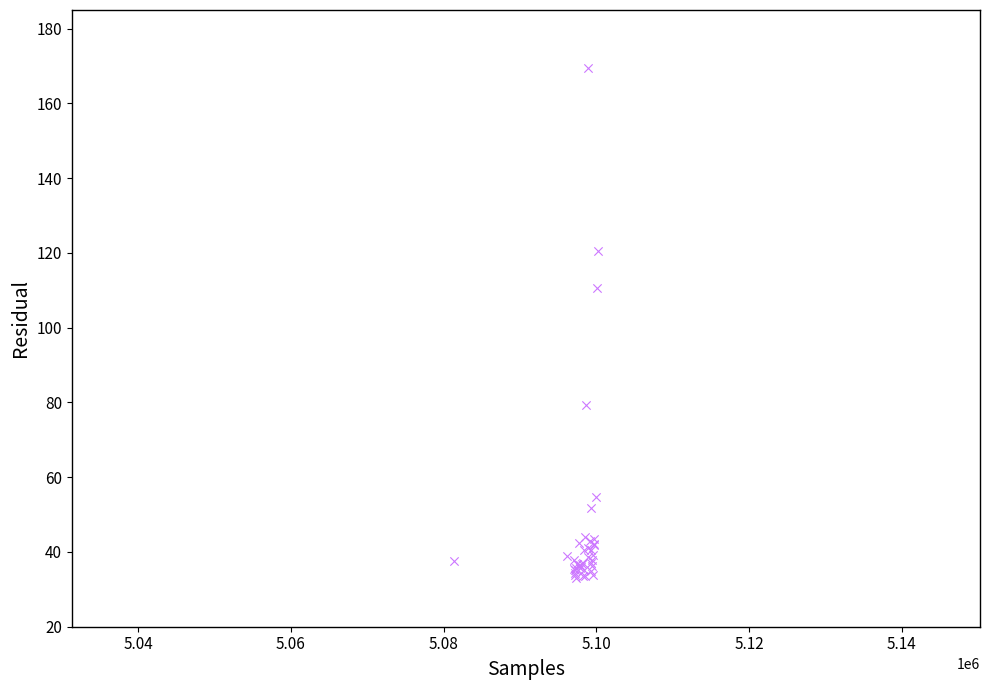

What Y value in the scatter plot is closest to 101?

110.8